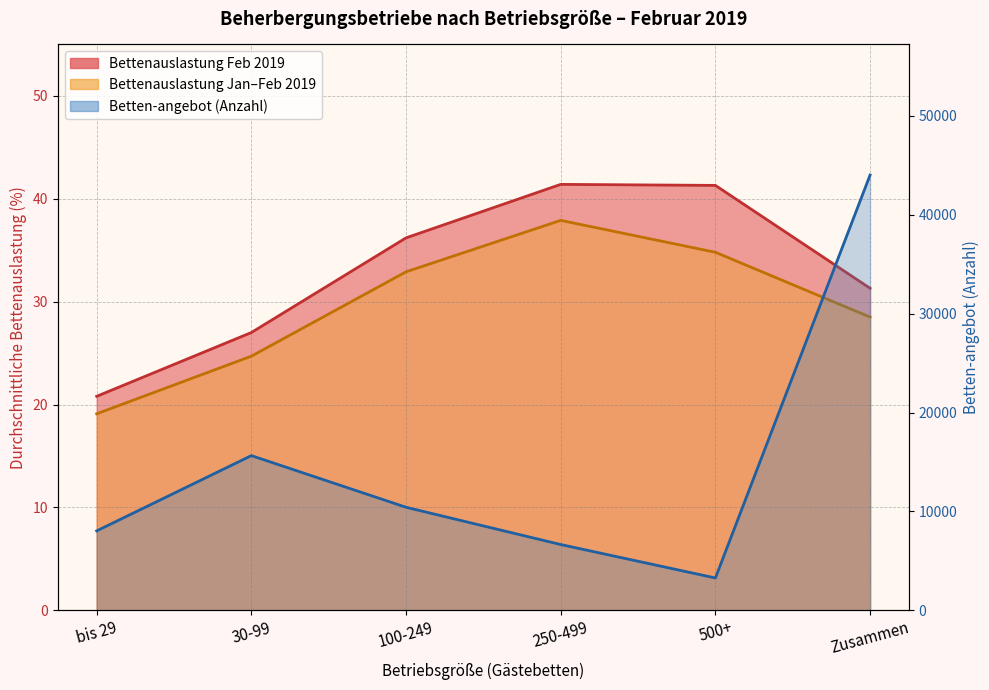

What is the value of the Betten-angebot point at the 3rd from the left?

10419.0